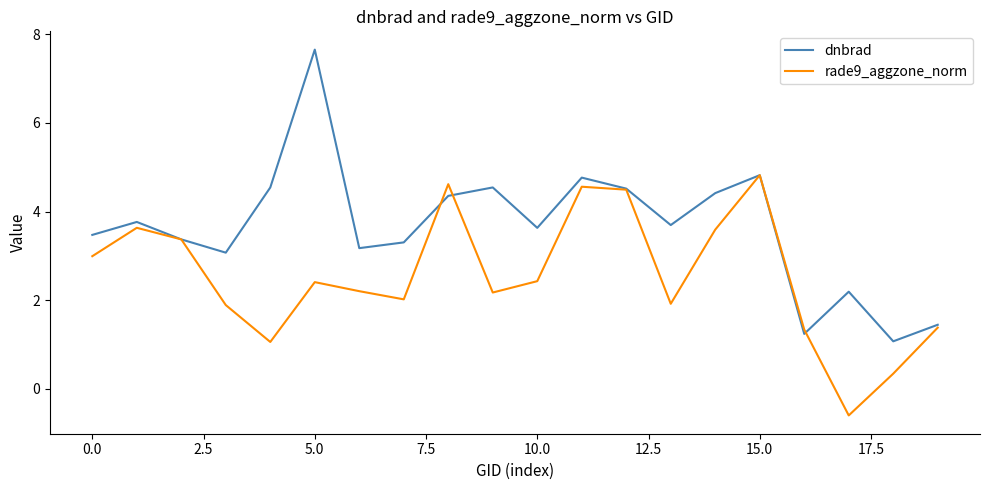

Which series has the largest range (max minus min)?

dnbrad